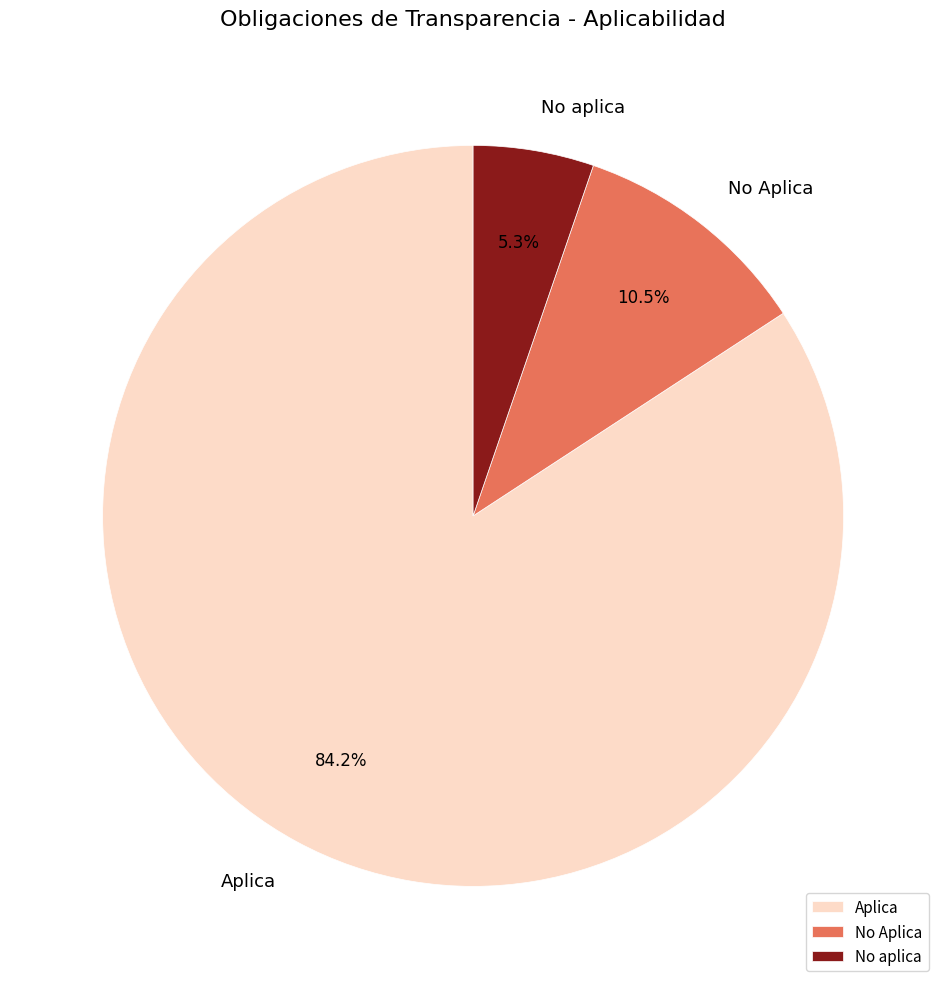

How many segments does this pie chart have?

3